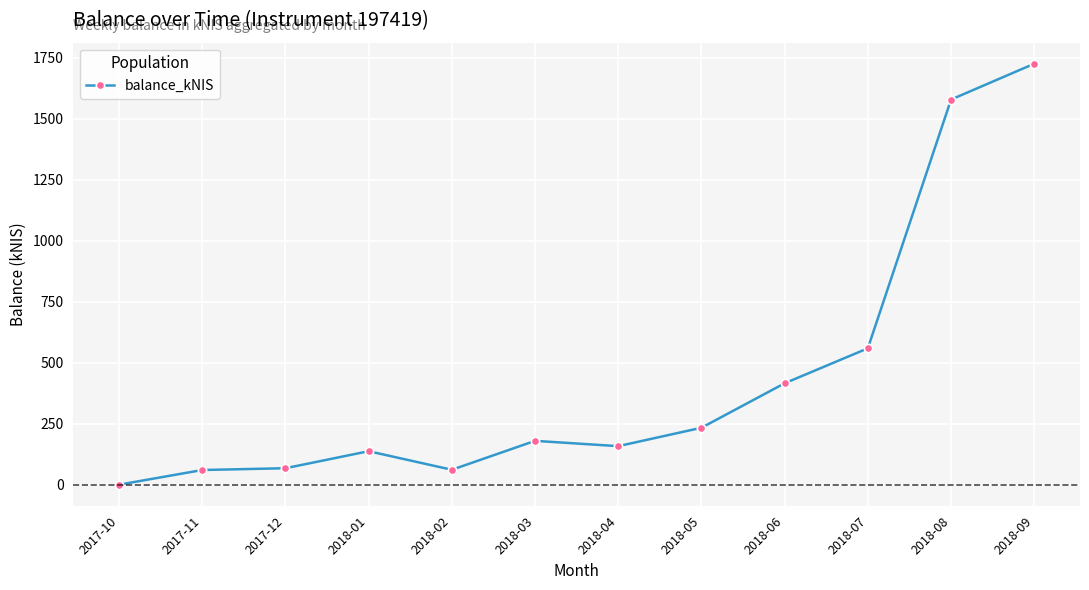

What is the sum of all values?

5175.3